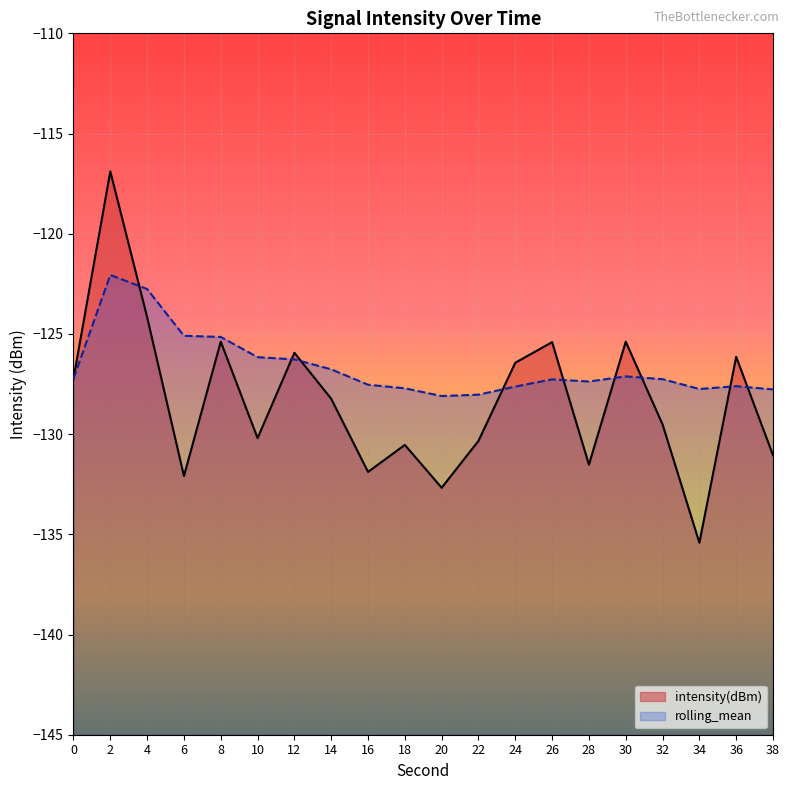

How many data points does each series have?

20